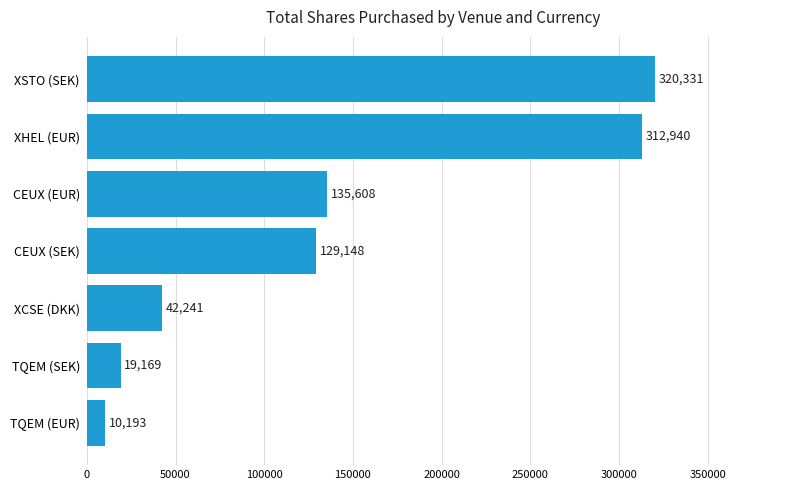

What is the difference between the maximum and second lowest values?

301162